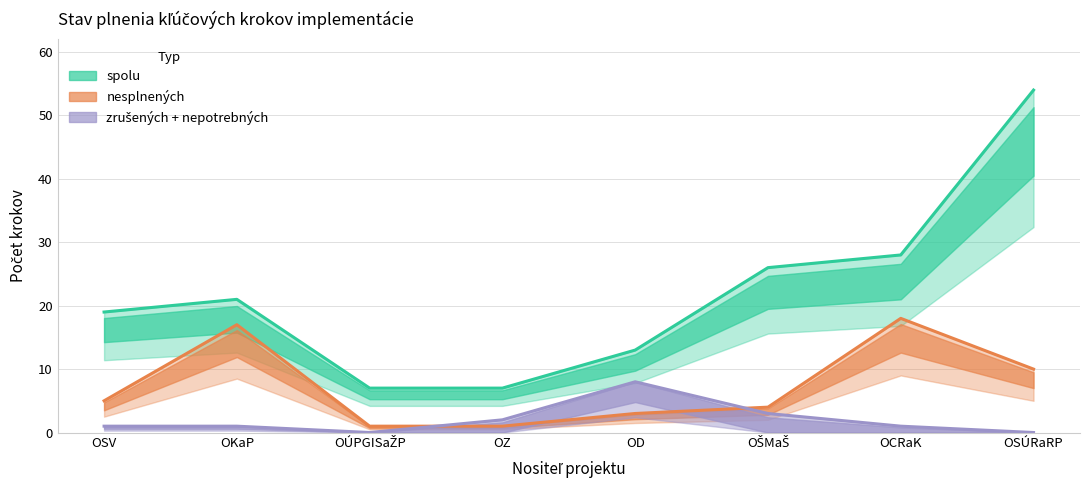

How many data points in nesplnených are less than 5?

4